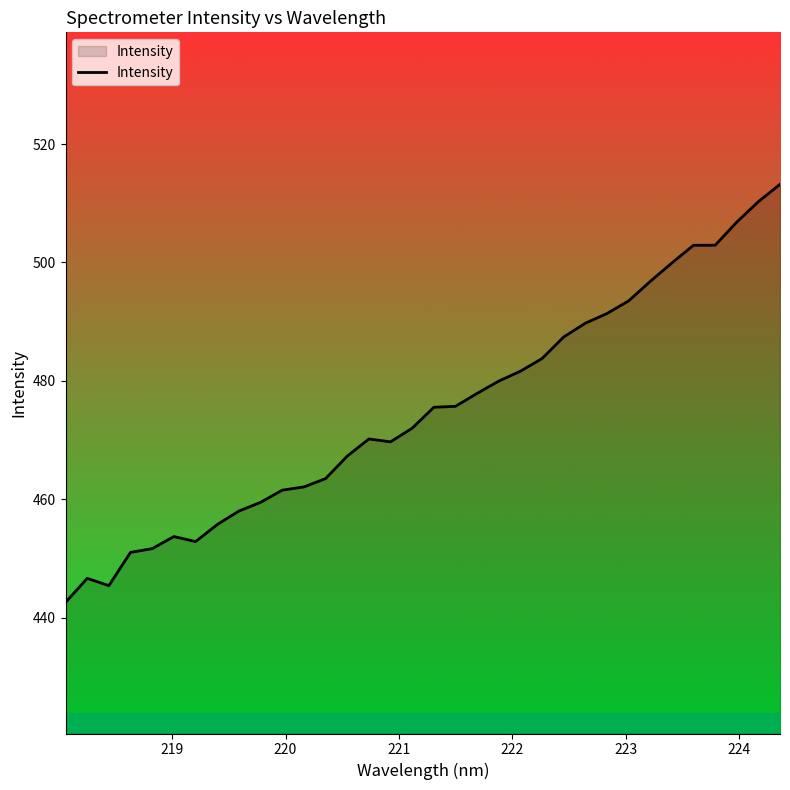

What is the difference between the maximum and minimum values?

70.6